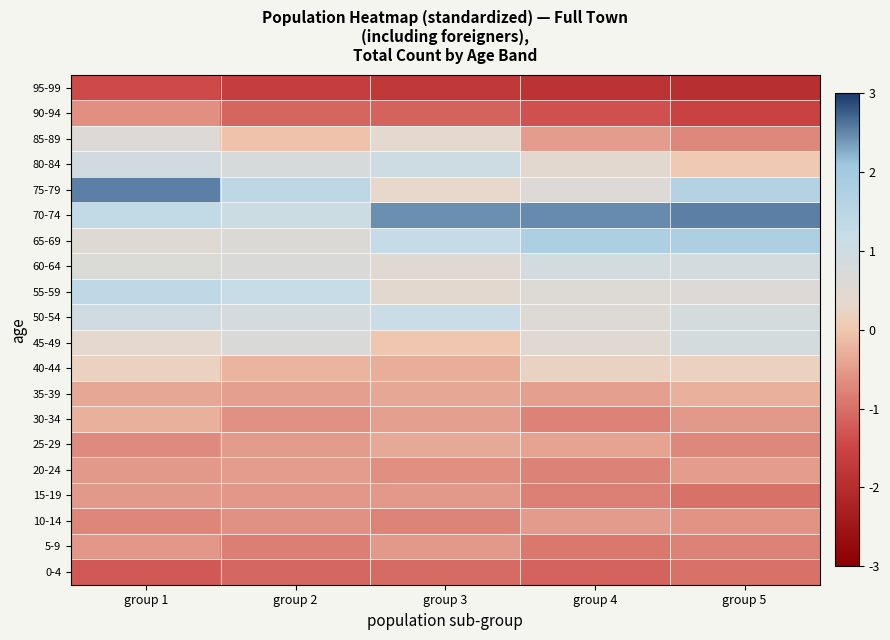

Reading left to right, list all the values displayed in this chart.

0-4: group 1=-1.3	group 2=-1.1	group 3=-1.1	group 4=-1.1	group 5=-1.0
5-9: group 1=-0.6	group 2=-0.8	group 3=-0.5	group 4=-0.9	group 5=-0.8
10-14: group 1=-0.7	group 2=-0.6	group 3=-0.8	group 4=-0.5	group 5=-0.6
15-19: group 1=-0.5	group 2=-0.6	group 3=-0.5	group 4=-0.8	group 5=-1.0
20-24: group 1=-0.5	group 2=-0.5	group 3=-0.6	group 4=-0.8	group 5=-0.5
25-29: group 1=-0.7	group 2=-0.5	group 3=-0.3	group 4=-0.4	group 5=-0.7
30-34: group 1=-0.3	group 2=-0.6	group 3=-0.4	group 4=-0.8	group 5=-0.5
35-39: group 1=-0.4	group 2=-0.5	group 3=-0.4	group 4=-0.4	group 5=-0.3
40-44: group 1=0.2	group 2=-0.2	group 3=-0.3	group 4=0.2	group 5=0.2
45-49: group 1=0.4	group 2=0.7	group 3=-0.0	group 4=0.5	group 5=0.9
50-54: group 1=1.0	group 2=0.9	group 3=1.1	group 4=0.6	group 5=0.8
55-59: group 1=1.4	group 2=1.2	group 3=0.5	group 4=0.6	group 5=0.6
60-64: group 1=0.7	group 2=0.7	group 3=0.5	group 4=0.9	group 5=0.9
65-69: group 1=0.5	group 2=0.6	group 3=1.3	group 4=1.8	group 5=1.8
70-74: group 1=1.3	group 2=1.1	group 3=2.4	group 4=2.5	group 5=2.5
75-79: group 1=2.6	group 2=1.4	group 3=0.3	group 4=0.6	group 5=1.6
80-84: group 1=0.9	group 2=0.8	group 3=1.0	group 4=0.5	group 5=0.0
85-89: group 1=0.6	group 2=-0.1	group 3=0.4	group 4=-0.5	group 5=-0.7
90-94: group 1=-0.6	group 2=-1.1	group 3=-1.1	group 4=-1.4	group 5=-1.6
95-99: group 1=-1.4	group 2=-1.6	group 3=-1.7	group 4=-1.9	group 5=-1.9